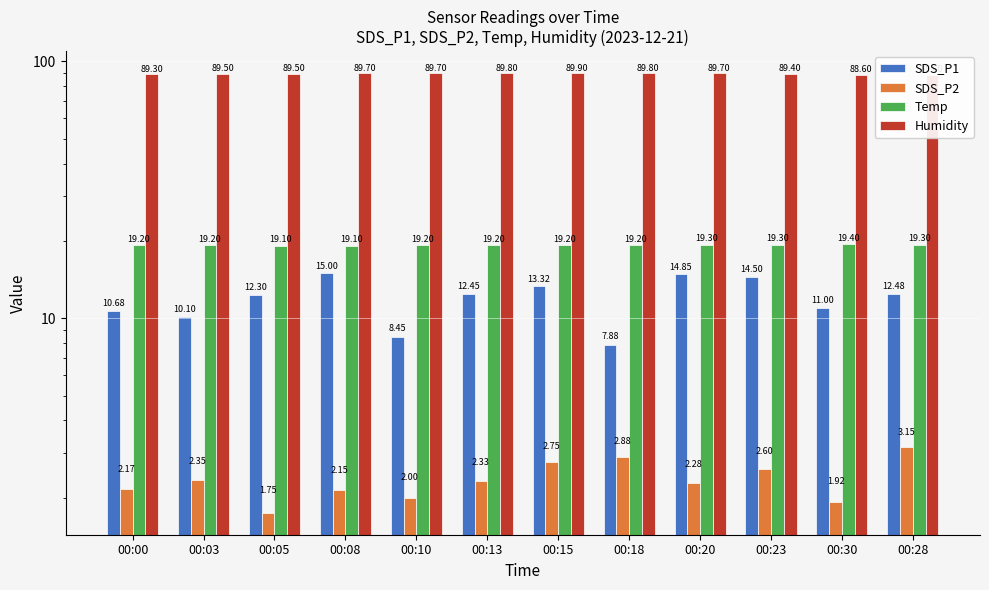

What is the value of the SDS_P2 bar at the 8th from the left?

2.9